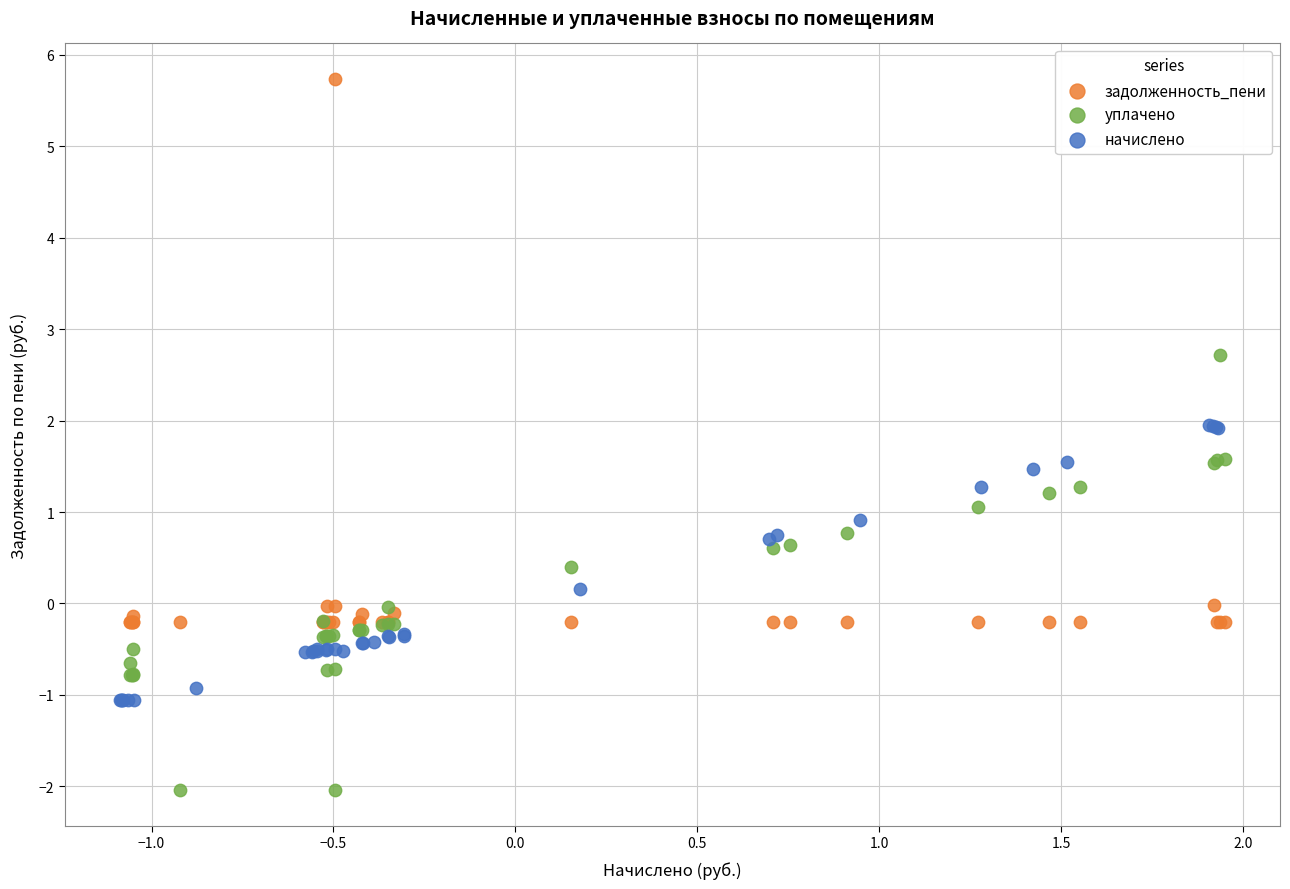

Which series reaches the minimum Y coordinate?

уплачено